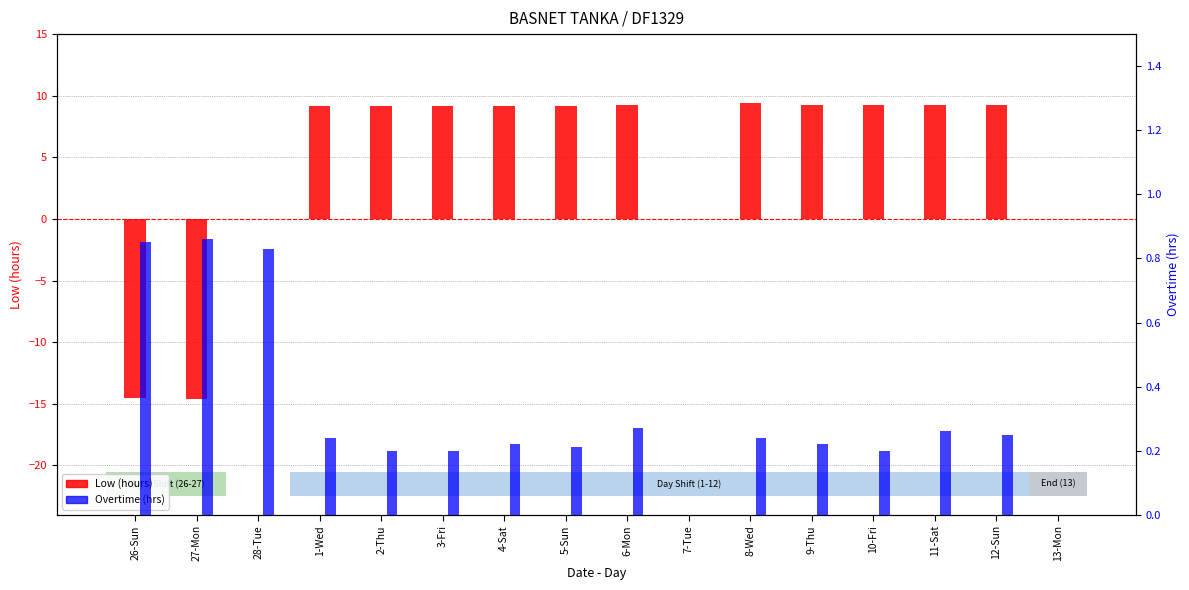

What is the difference between the second highest and second lowest values in the Low (hours) series?

23.8